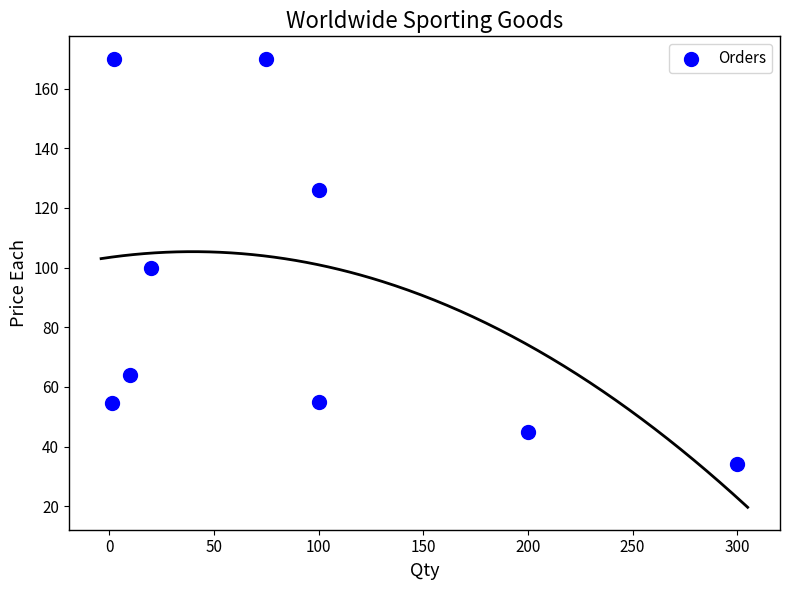

What is the range of Y values (max minus min)?

136.0